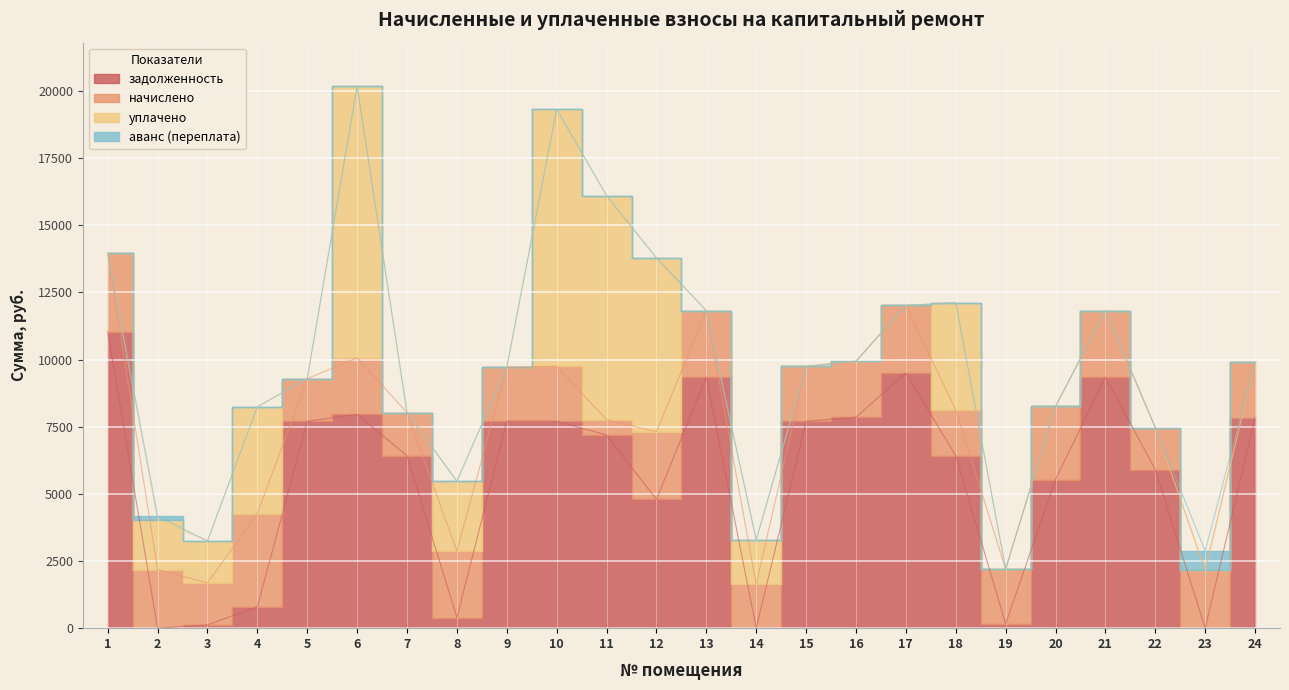

True or false: начислено and аванс (переплата) intersect in this chart.

False